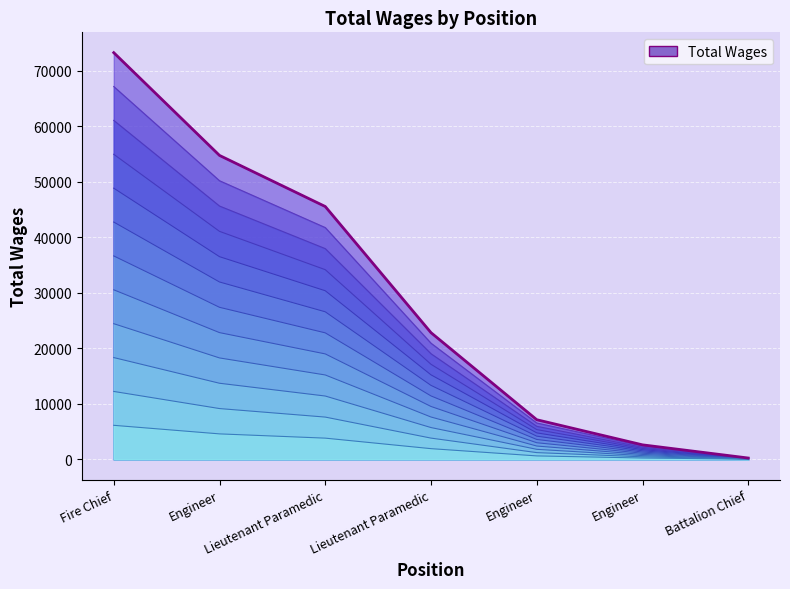

Rank the categories by value from highest to lowest.

Fire Chief, Engineer, Lieutenant Paramedic, Lieutenant Paramedic, Engineer, Engineer, Battalion Chief